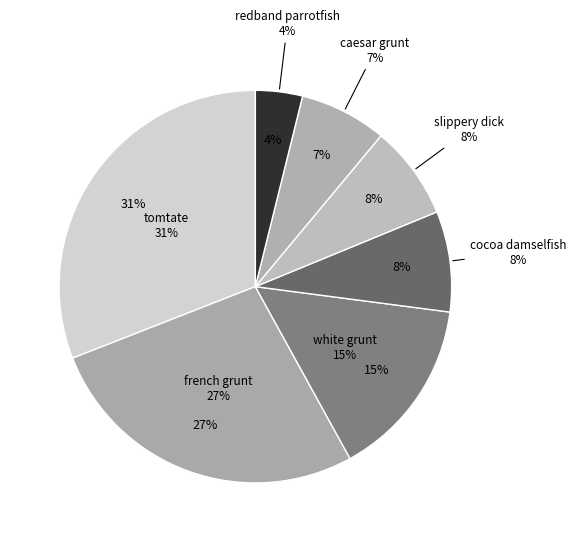

True or false: slippery dick accounts for 3% of the total.

False